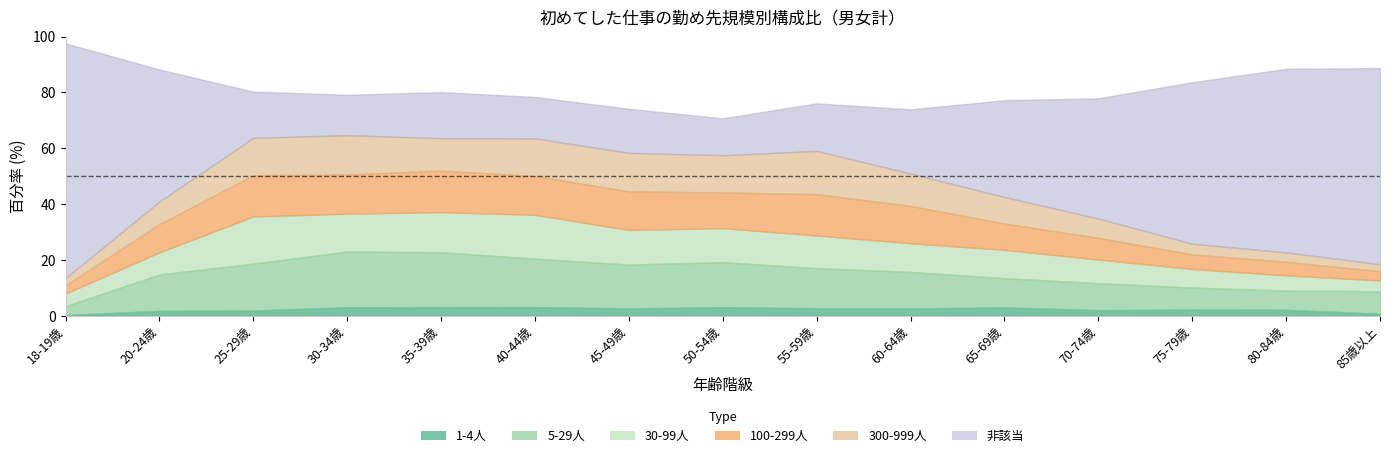

How many lines are shown in the chart?

6